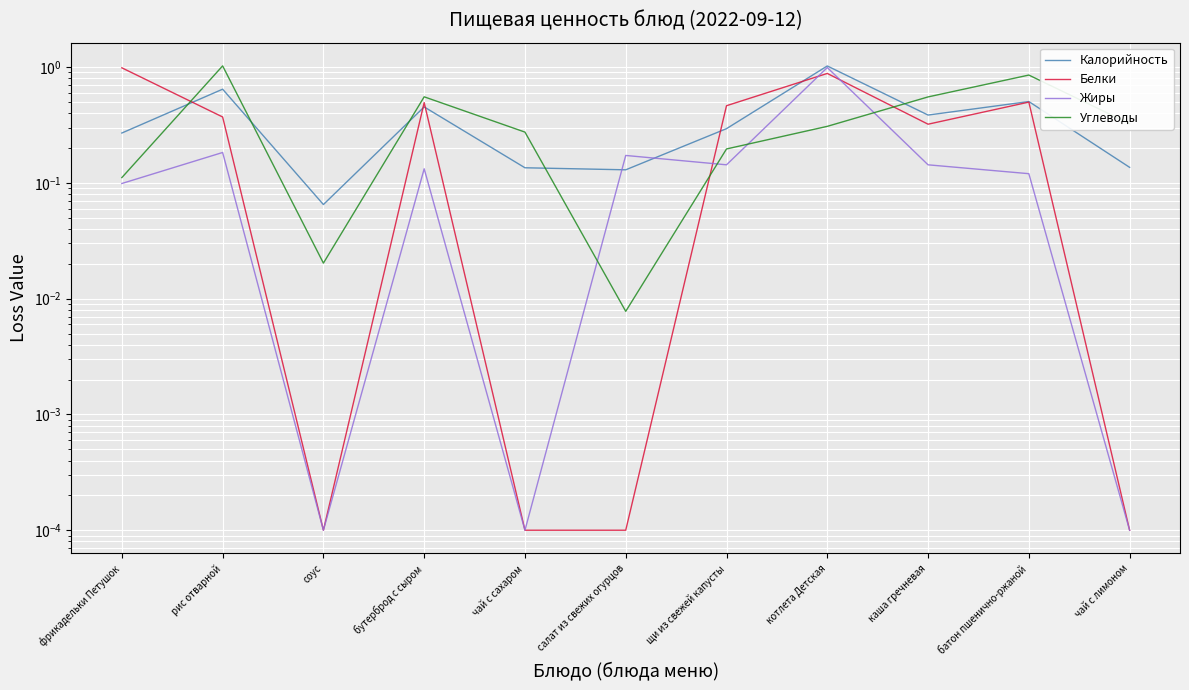

The value of Жиры at батон пшенично-ржаной is 0.1. True or false?

True